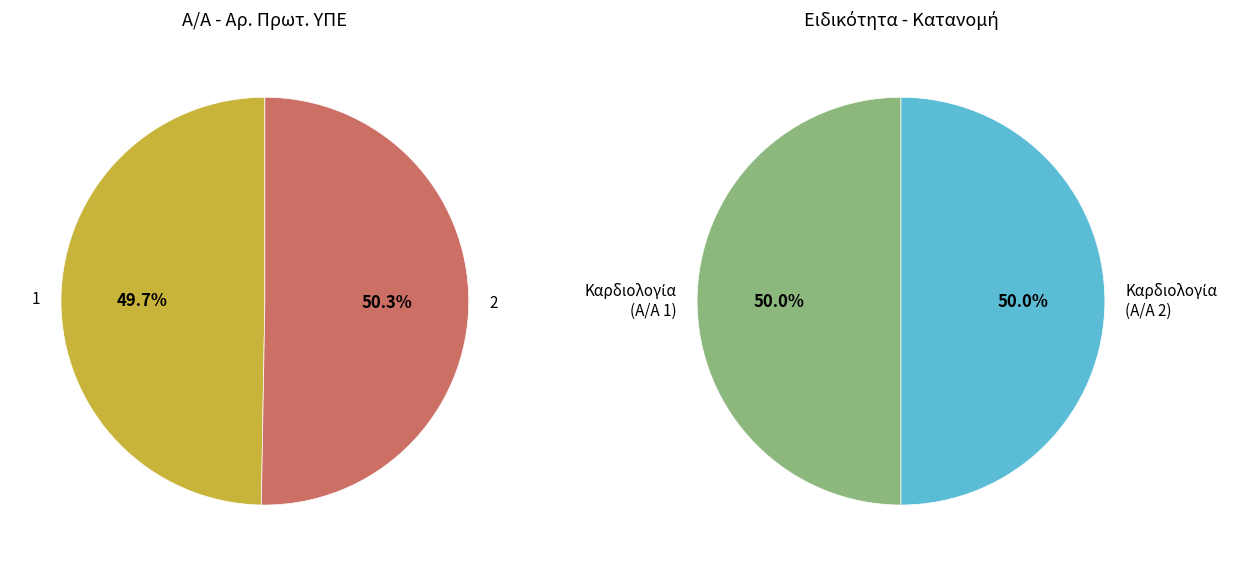

Combined, what portion of the pie is 1 and 2?

100.0%